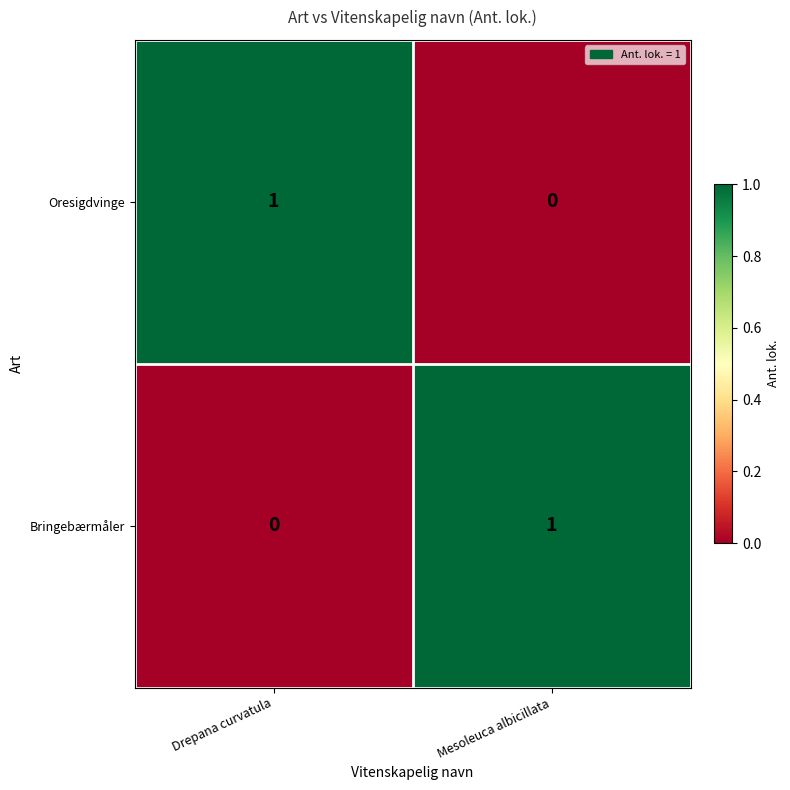

The Oresigdvinge series shows 0 at Mesoleuca albicillata. True or false?

True